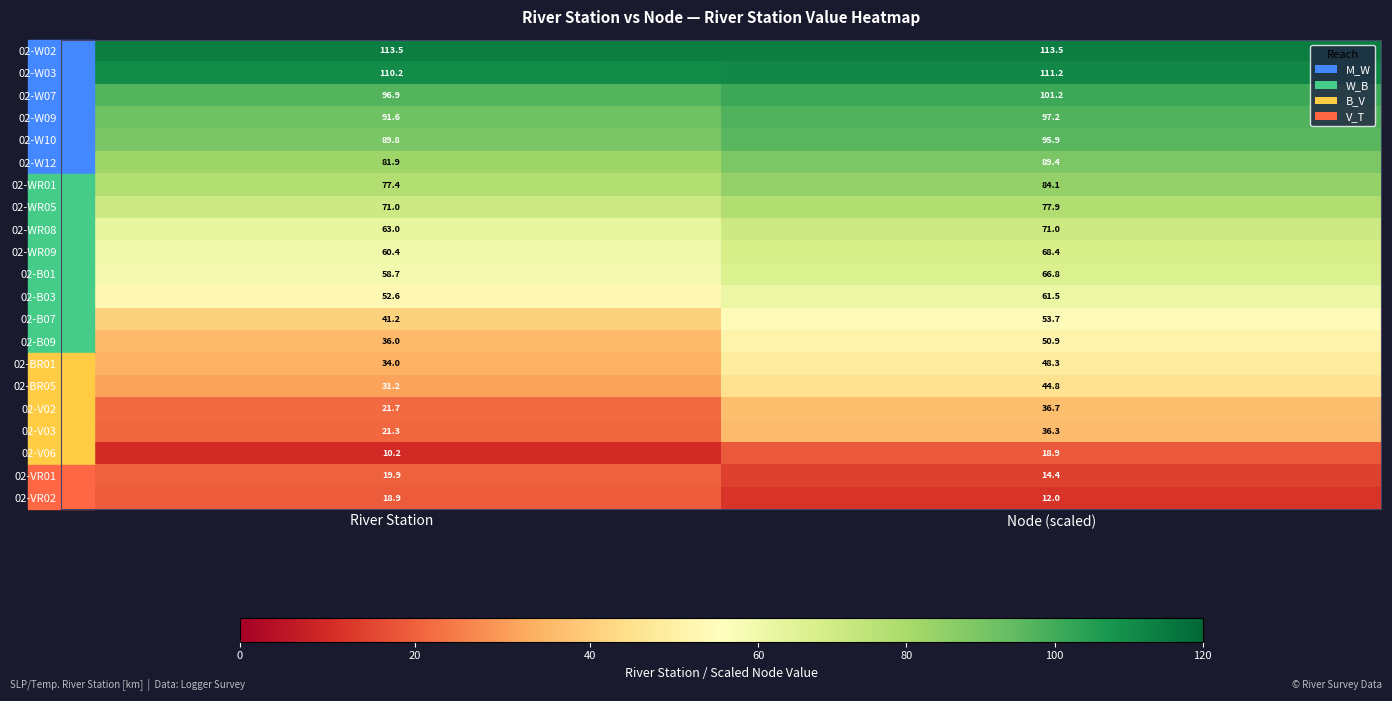

Is it true that 02-B01 equals 66.8 at Node (scaled)?

True